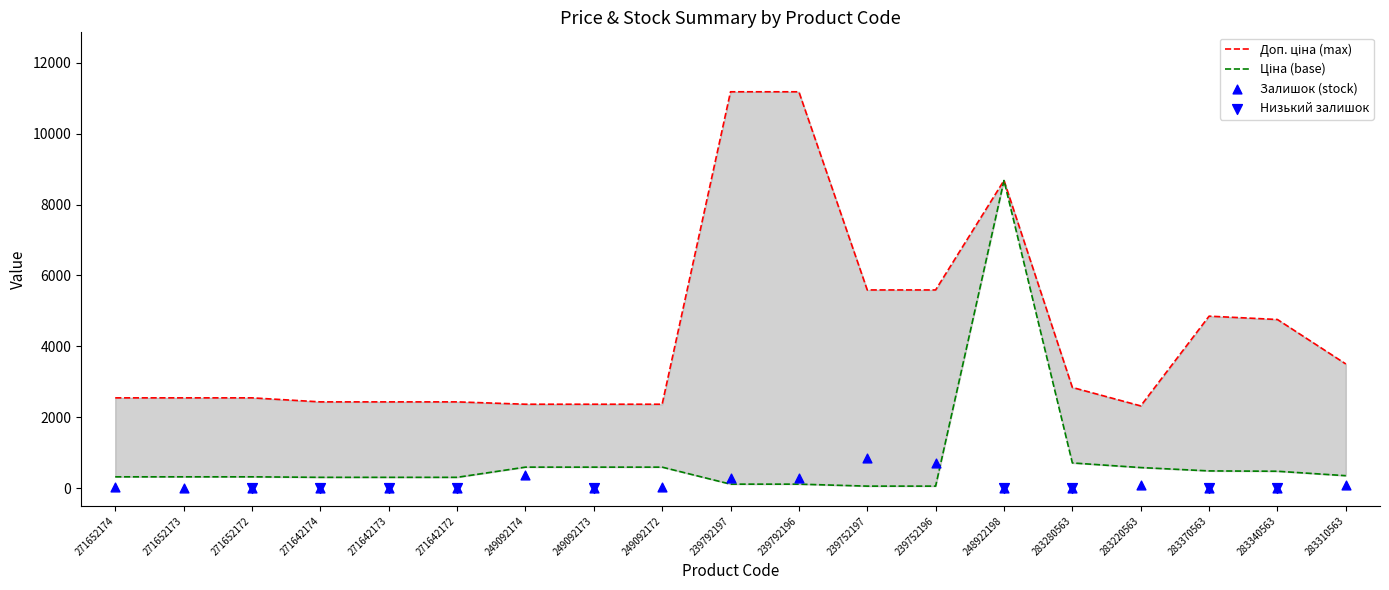

What is the total value across all series at 271652174?

2902.7